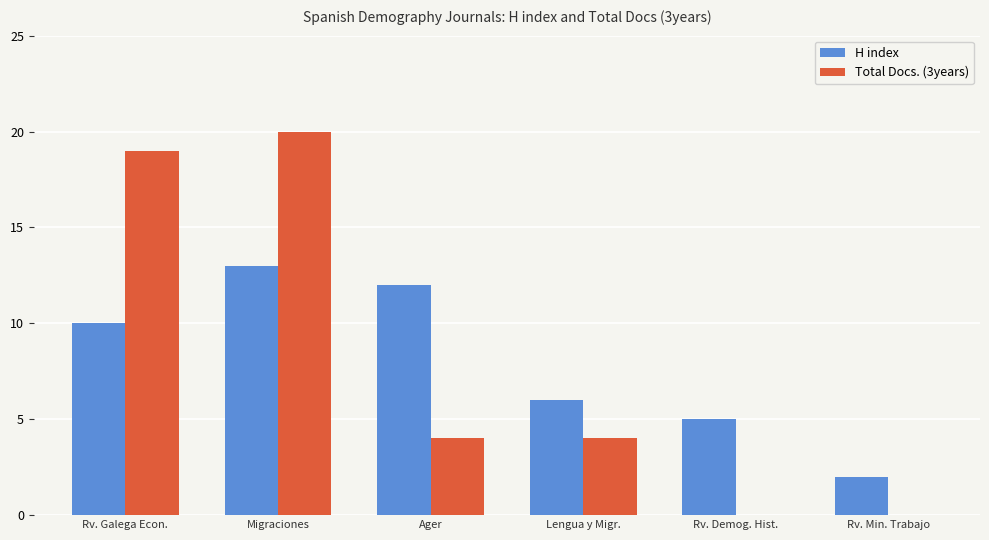

Reading left to right, what are all the values shown in this chart?

H index: 10	13	12	6	5	2
Total Docs. (3years): 19	20	4	4	0	0